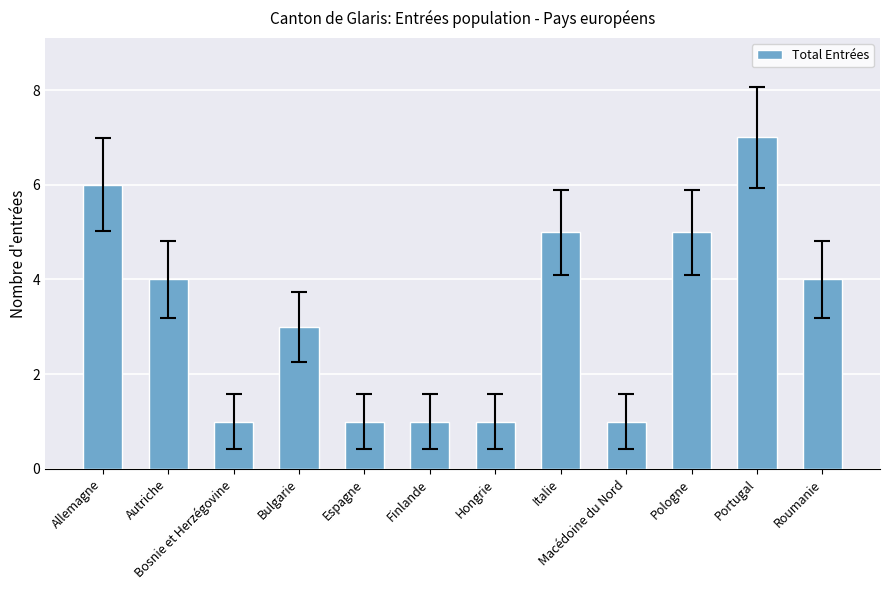

What is the average value?

3